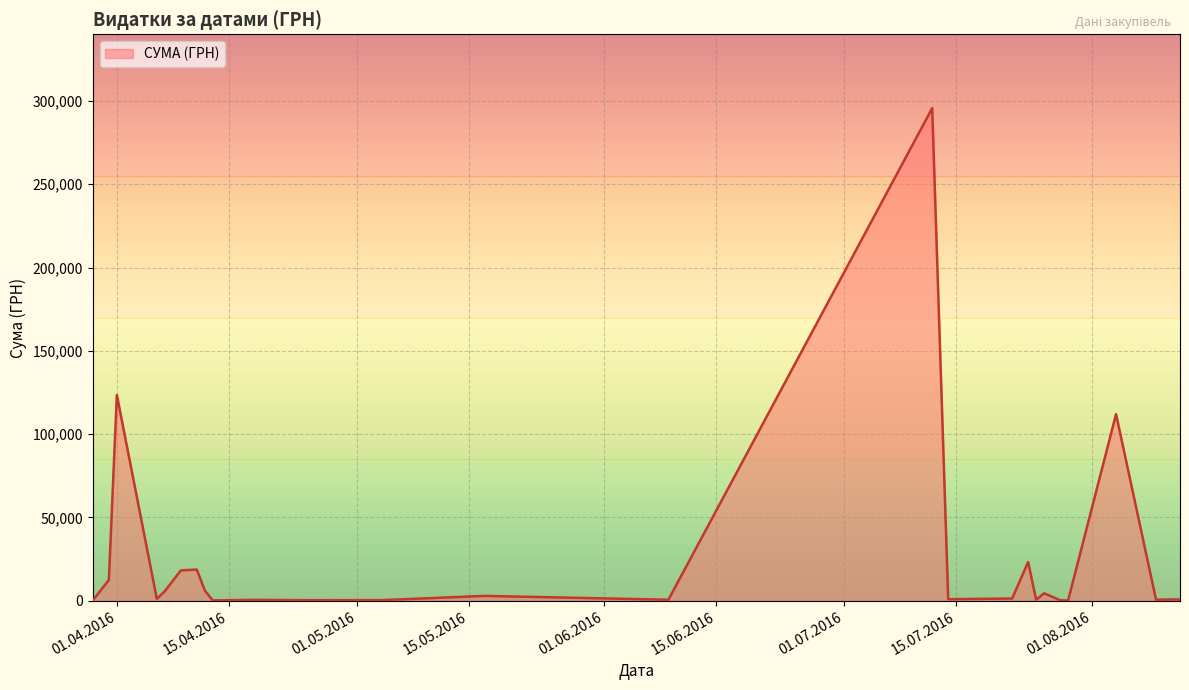

What is the difference between the maximum and minimum values?

295540.8